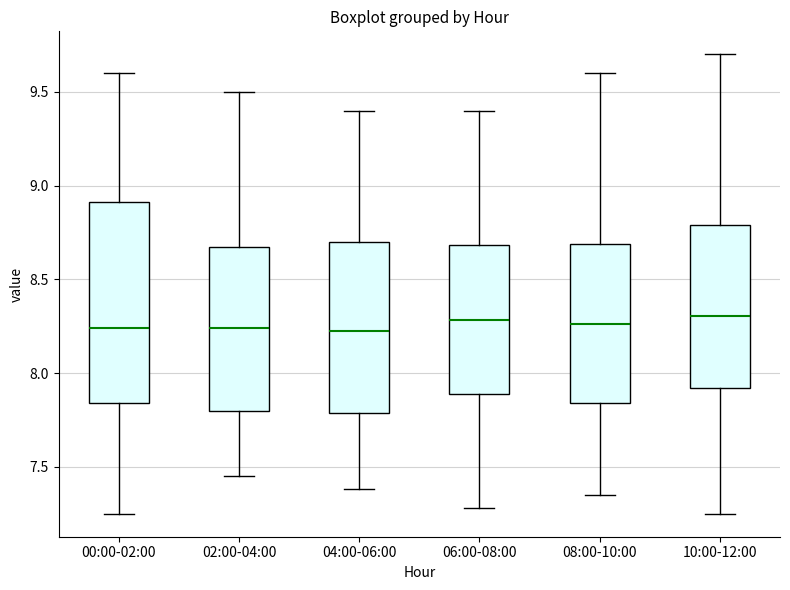

Comparing the boxes themselves (not the whiskers), which one is the tallest?

00:00-02:00